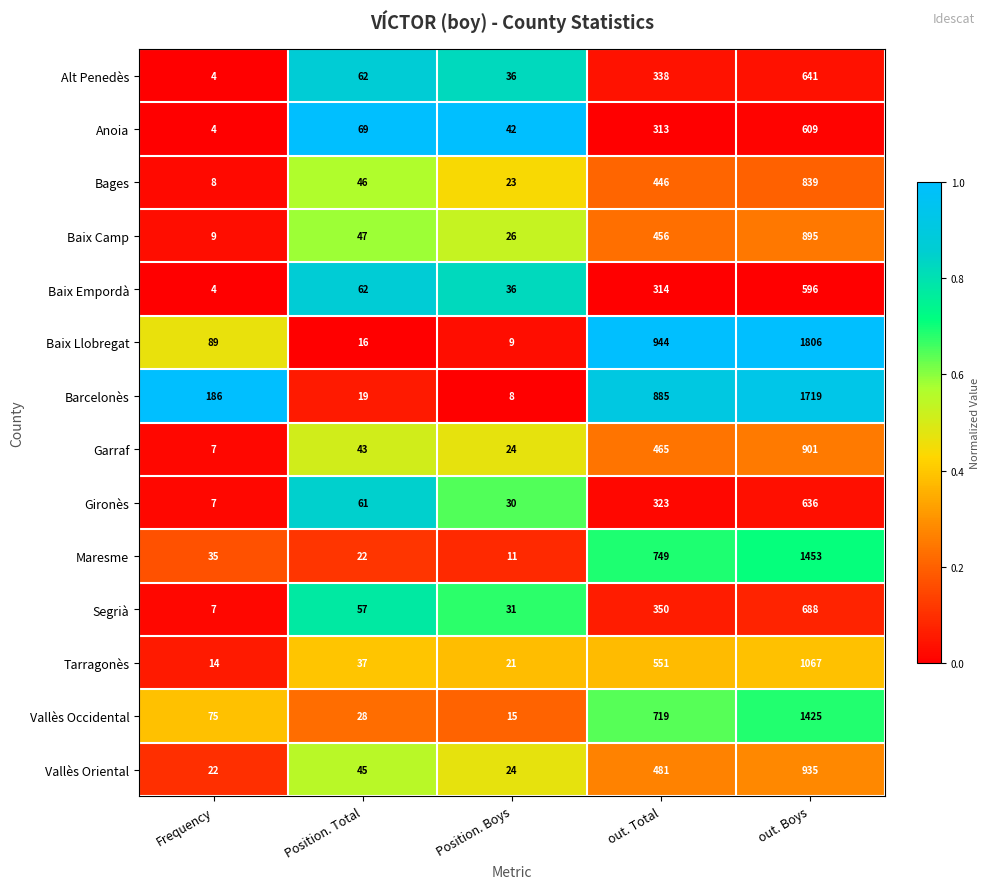

Is it true that Garraf equals 7 at Frequency?

True